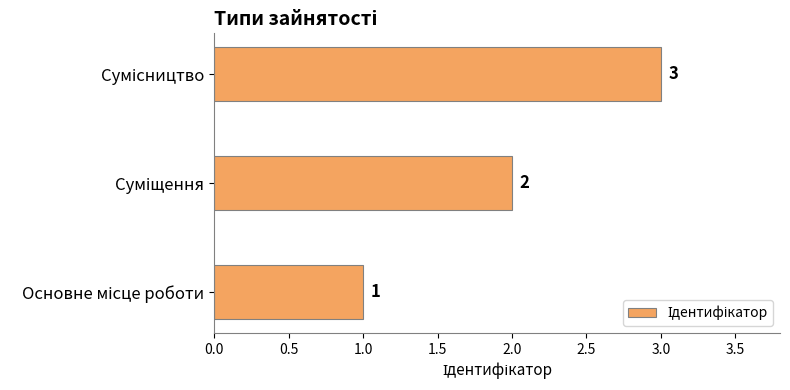

What is the sum of all values?

6